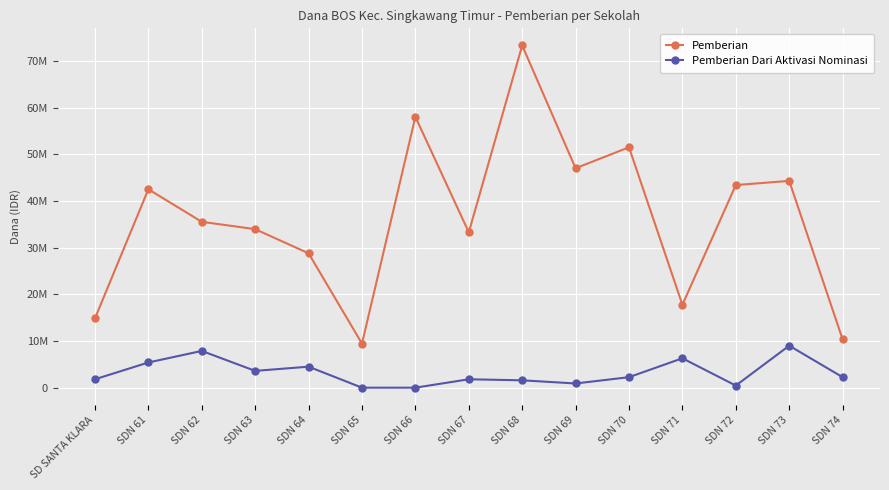

Rank the categories by Pemberian Dari Aktivasi Nominasi value from lowest to highest.

SDN 65, SDN 66, SDN 72, SDN 69, SDN 68, SD SANTA KLARA, SDN 67, SDN 70, SDN 74, SDN 63, SDN 64, SDN 61, SDN 71, SDN 62, SDN 73